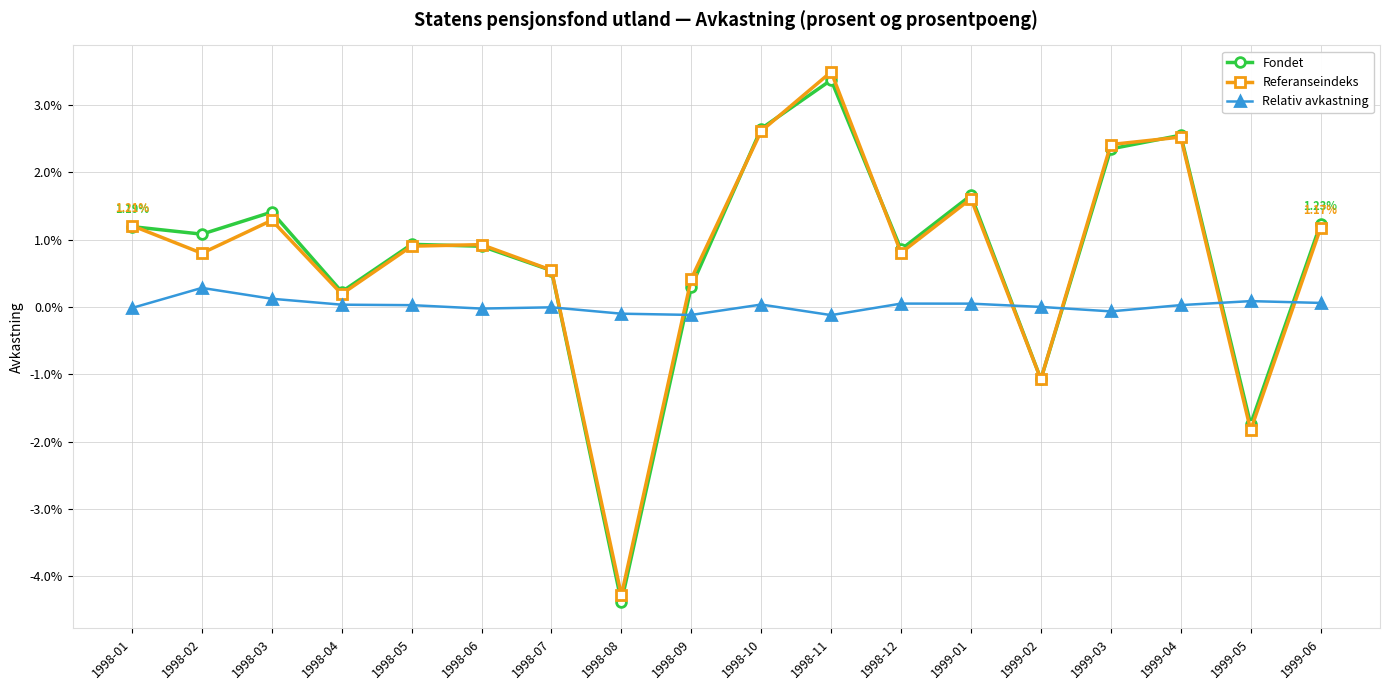

At which label does Relativ avkastning first exceed 0?

1998-02